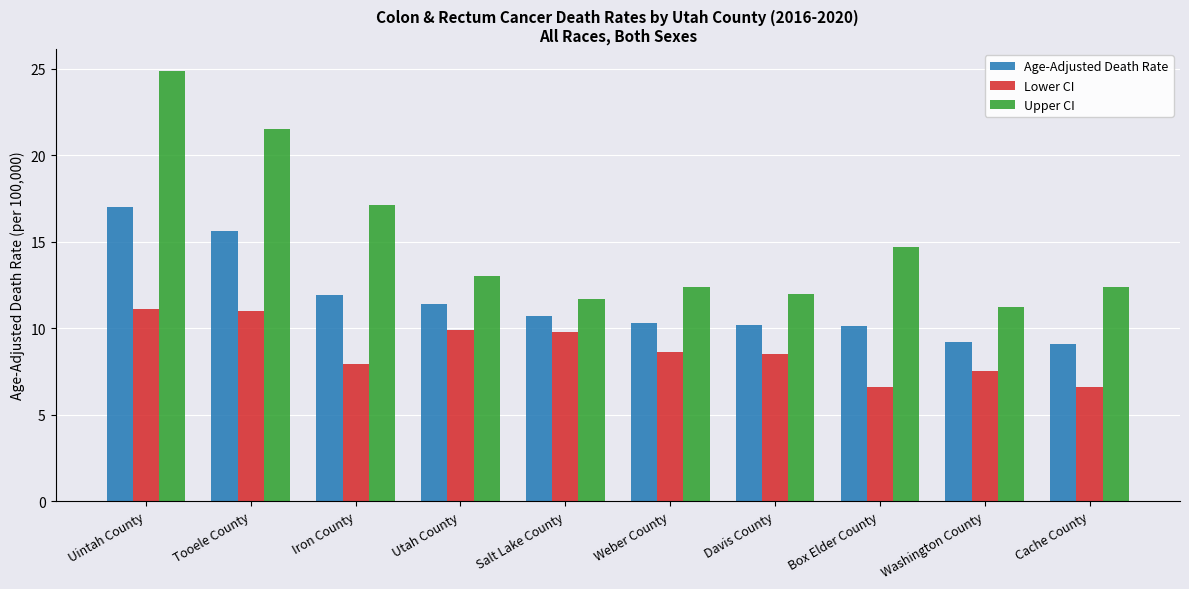

Are the bars grouped side by side (vs. stacked)?

Yes